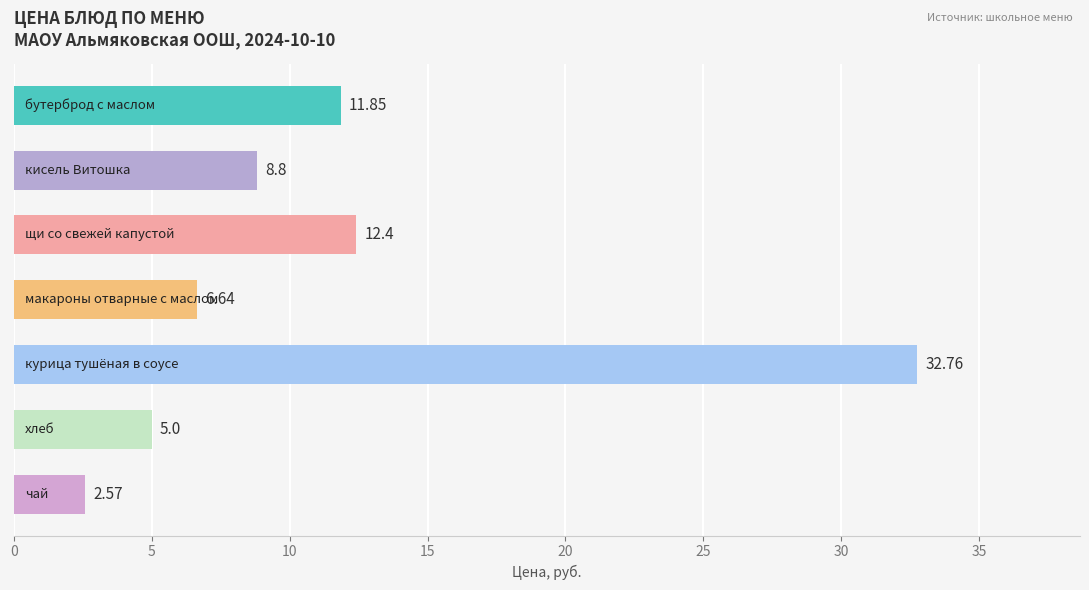

What is the sum of all values?

80.0